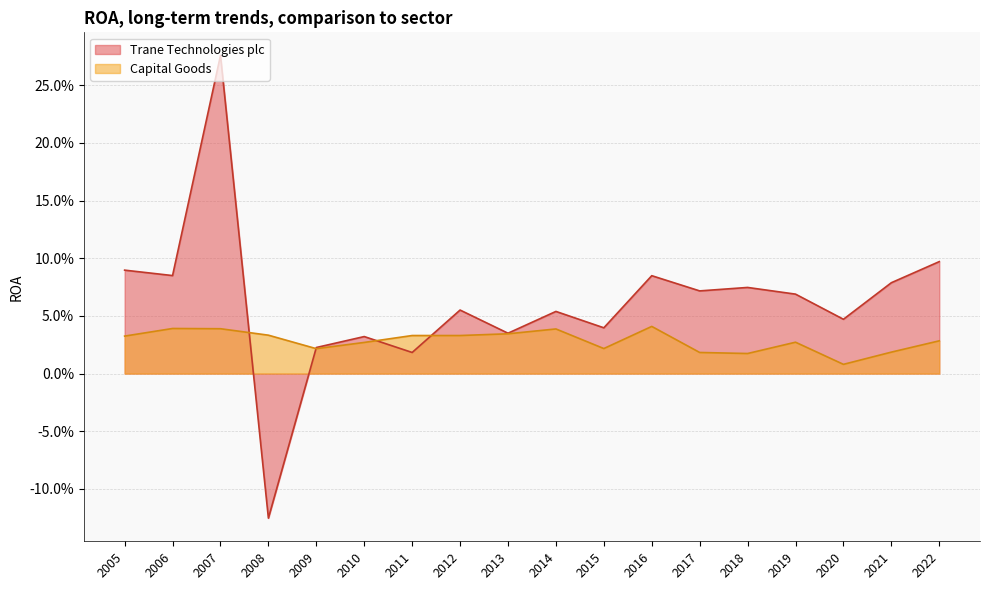

List the series in order of their overall mean, highest first.

Trane Technologies plc, Capital Goods